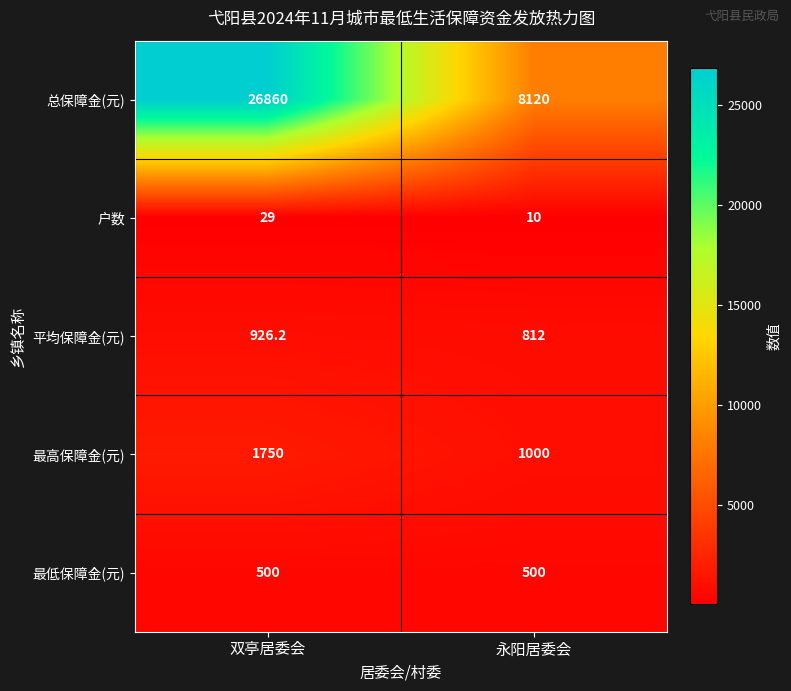

What is the highest value of the 最低保障金(元) series?

500.0